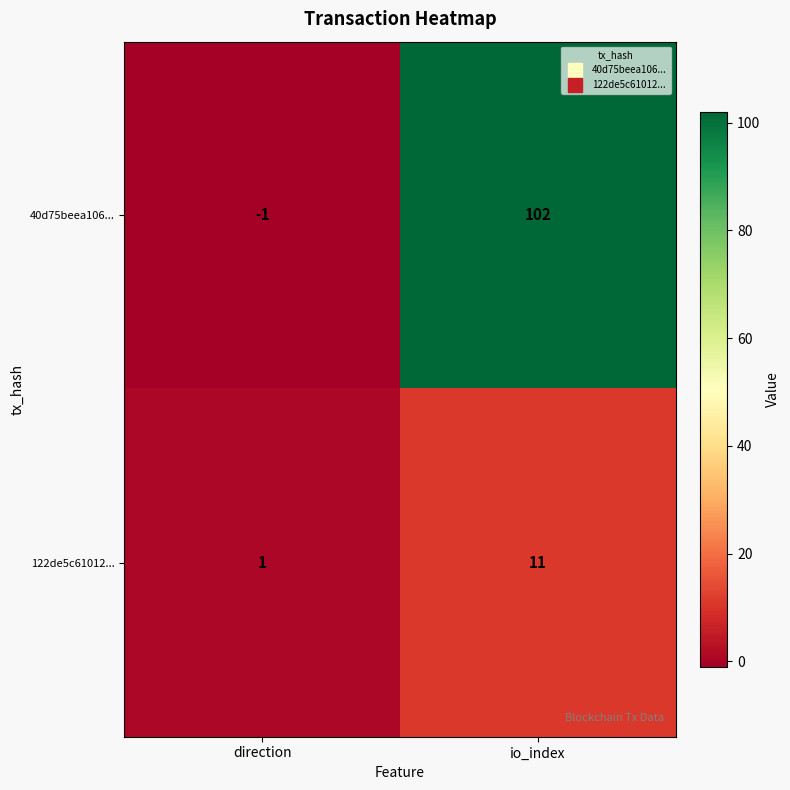

At which category does the chart reach its minimum across all series?

direction